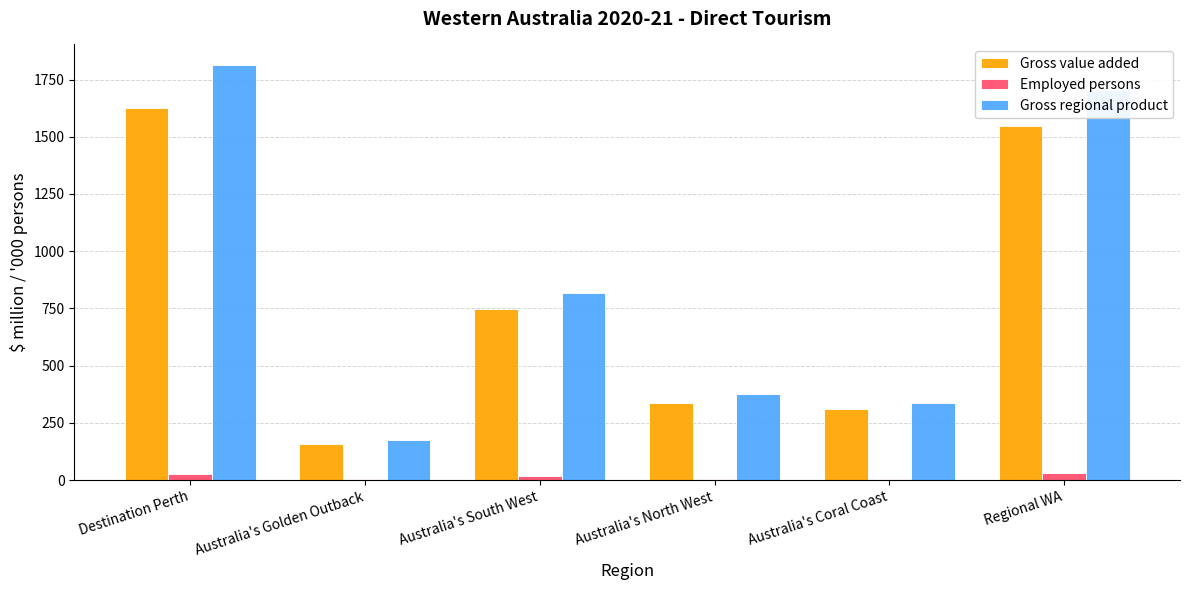

How many series are shown in this chart?

3